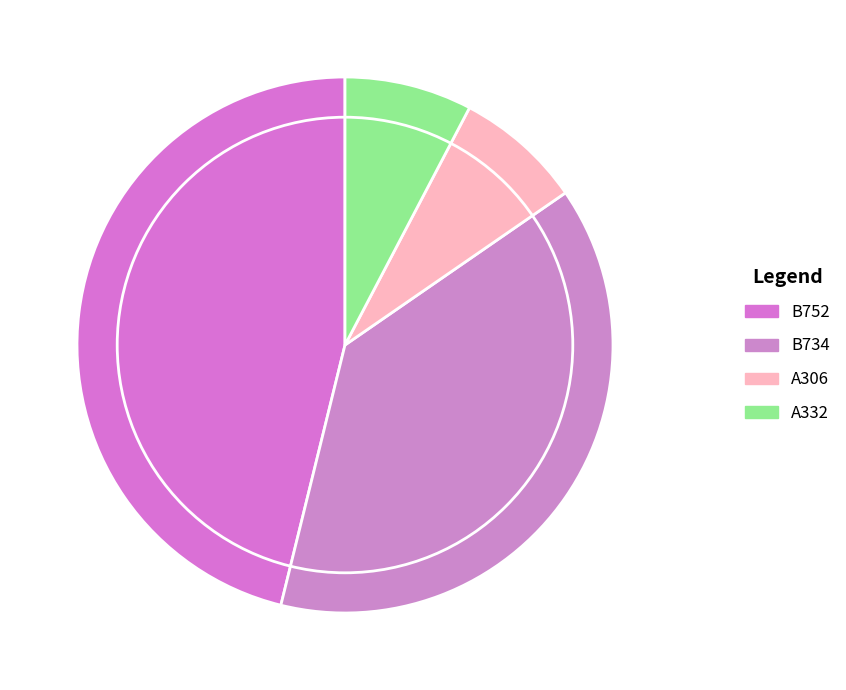

Is A306 the majority of the pie?

No